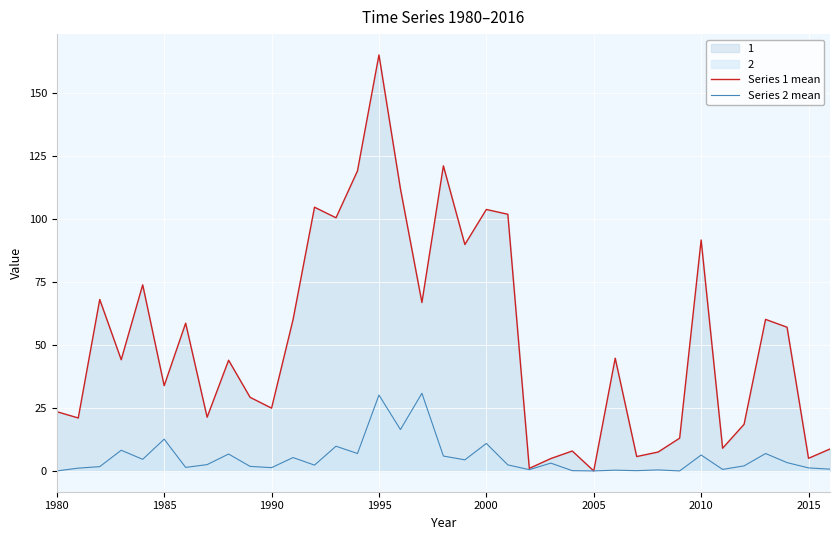

Which series has the widest spread of values?

Series 1 mean